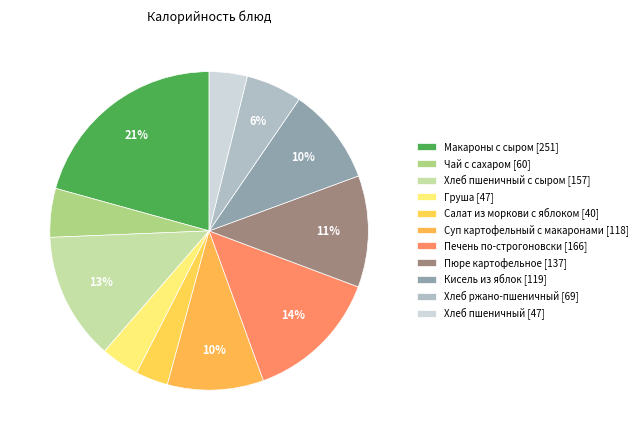

Count the number of slices in the pie.

11